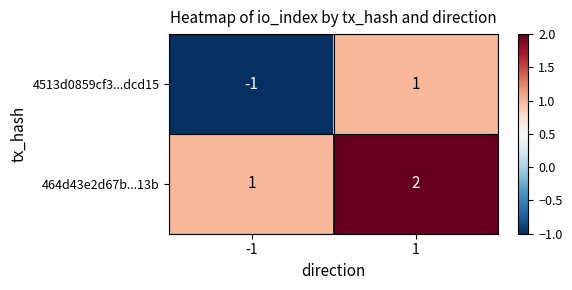

True or false: 464d43e2d67b...13b has a value of 3 at 1.

False